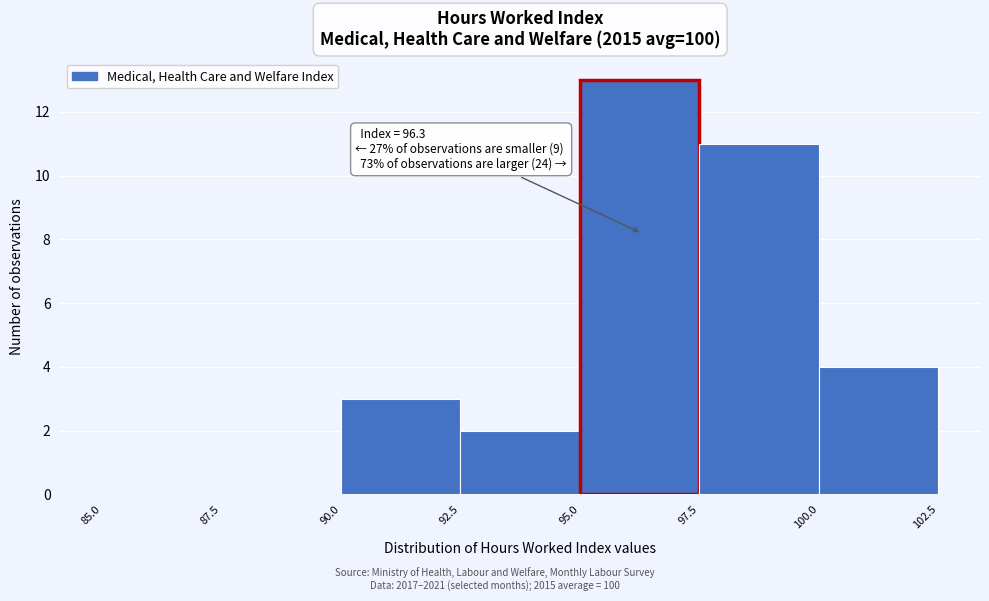

Over which range of the x-axis is the bar tallest?

95.0 to 97.5